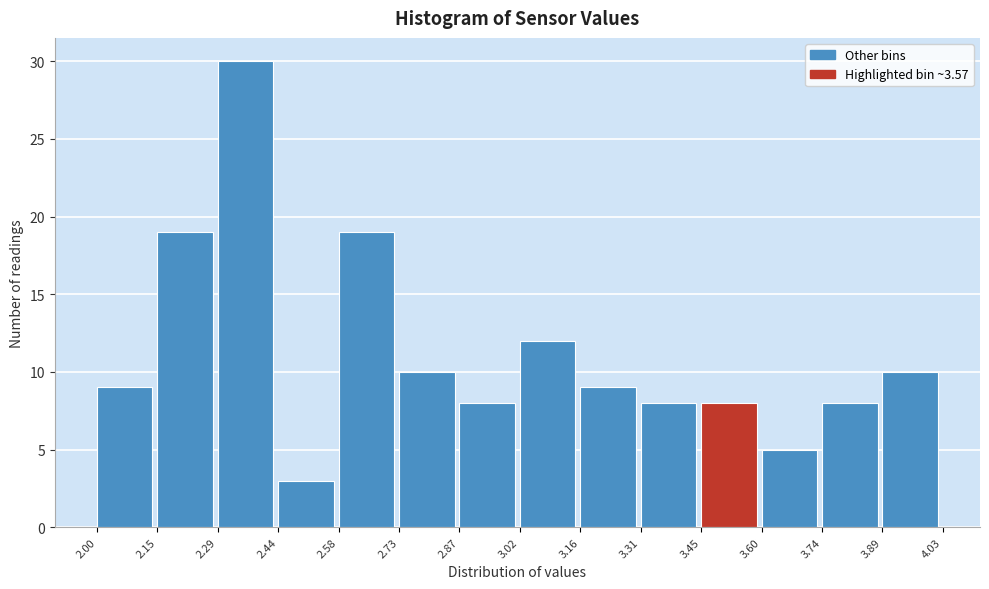

What is the height of the bar covering 3.89 to 4.03 on the x-axis? The values are not printed on the chart, so give them approximately, as read against the axis.

10